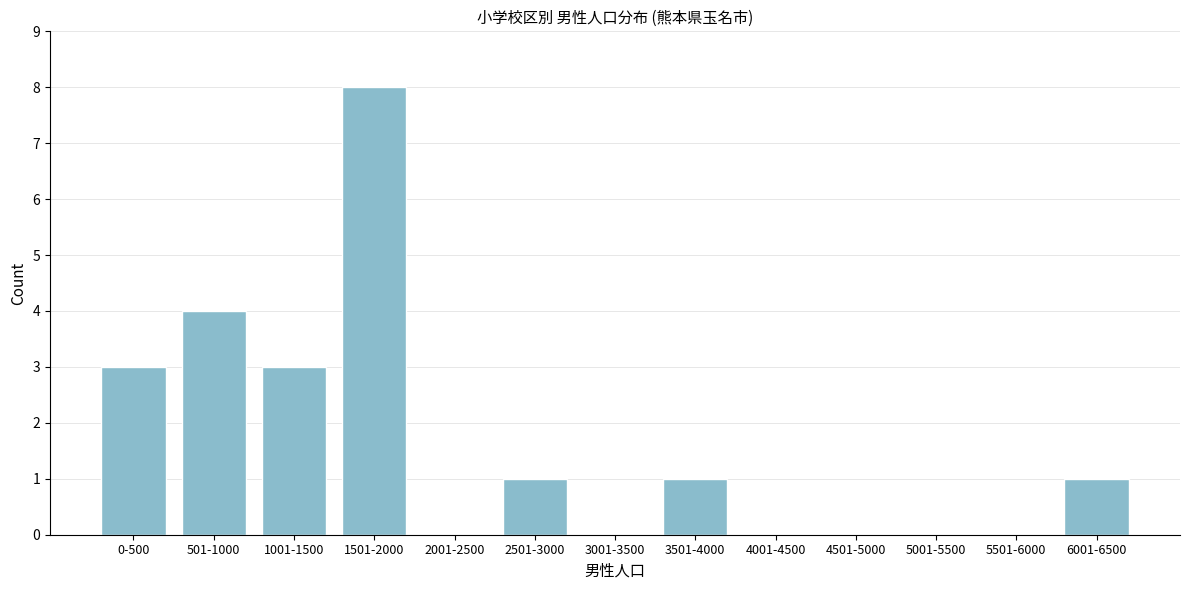

Reading right to left, transcribe all the data shown in this chart.

6001-6500=1	5501-6000=0	5001-5500=0	4501-5000=0	4001-4500=0	3501-4000=1	3001-3500=0	2501-3000=1	2001-2500=0	1501-2000=8	1001-1500=3	501-1000=4	0-500=3